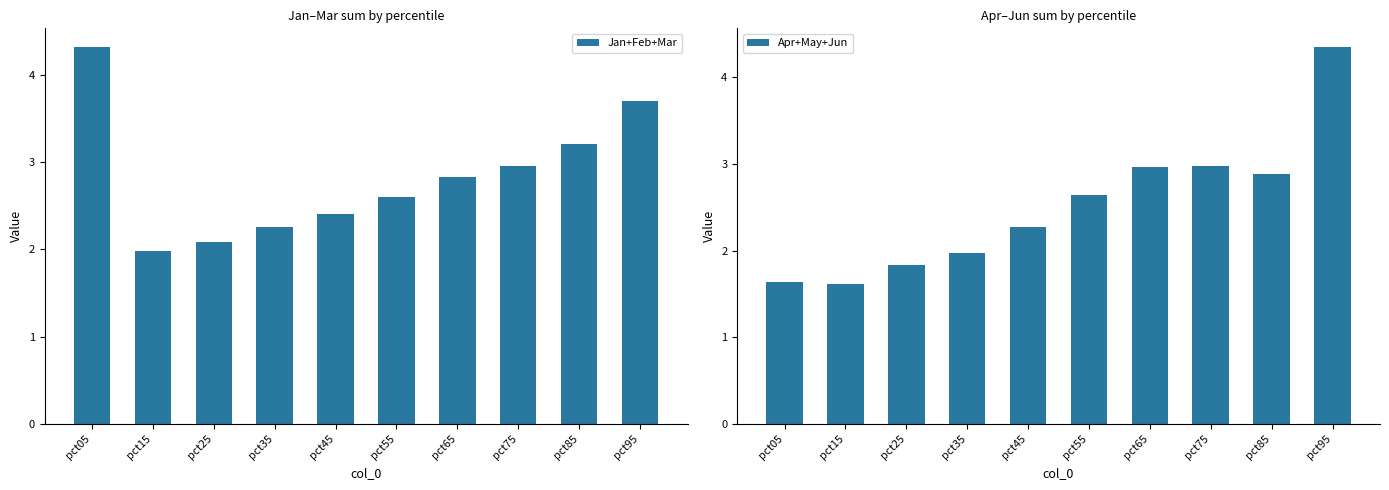

Reading left to right, list all the values displayed in this chart.

Jan+Feb+Mar: 4.3	2.0	2.1	2.3	2.4	2.6	2.8	3.0	3.2	3.7
Apr+May+Jun: 1.6	1.6	1.8	2.0	2.3	2.6	3.0	3.0	2.9	4.3